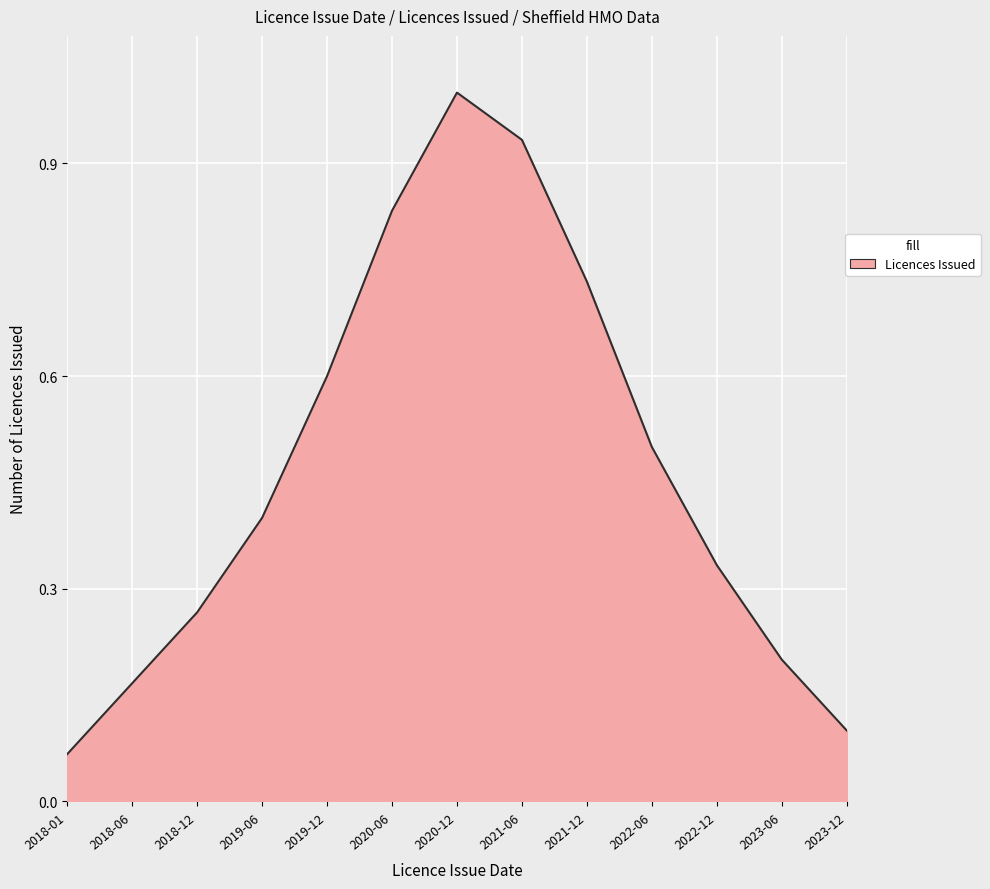

What position from the left is 2018-12?

3